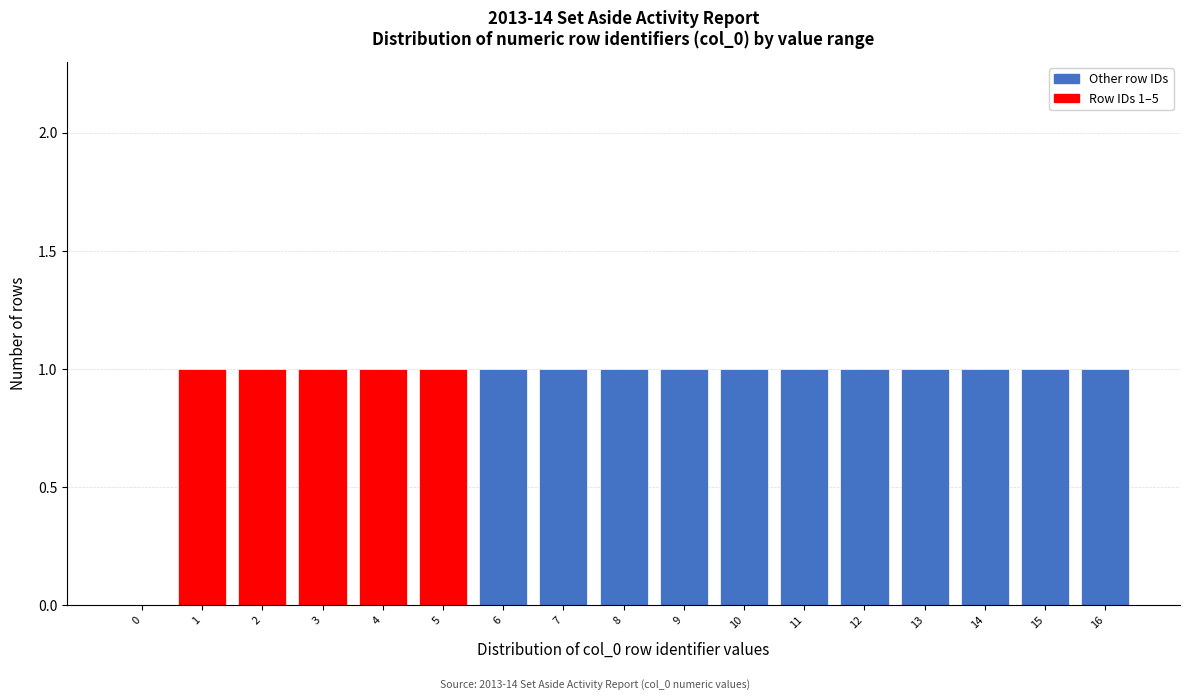

Reading left to right, transcribe all the data shown in this chart.

0=0	1=1	2=1	3=1	4=1	5=1	6=1	7=1	8=1	9=1	10=1	11=1	12=1	13=1	14=1	15=1	16=1